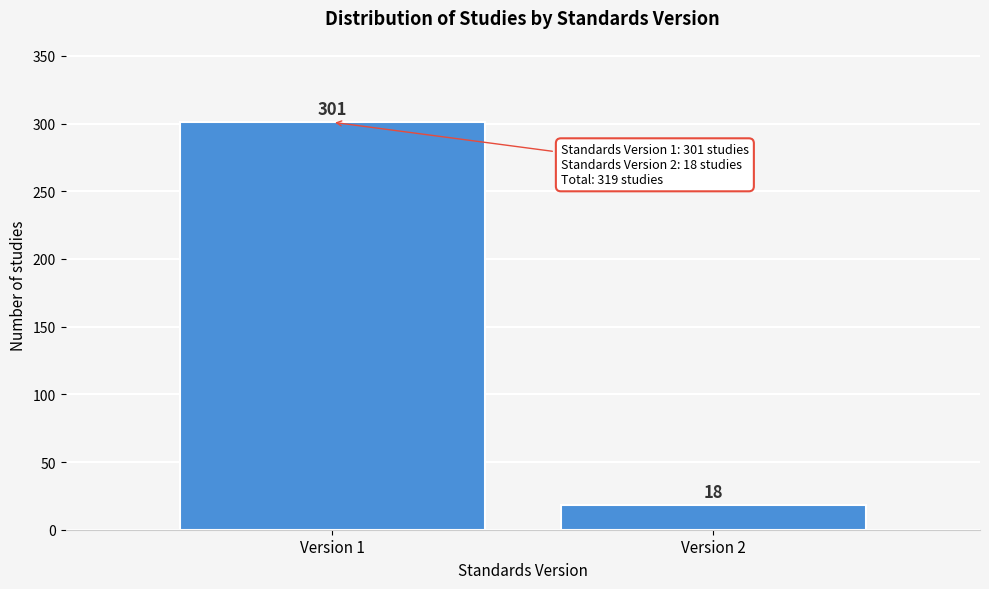

Reading right to left, extract all data points from this chart.

18	301